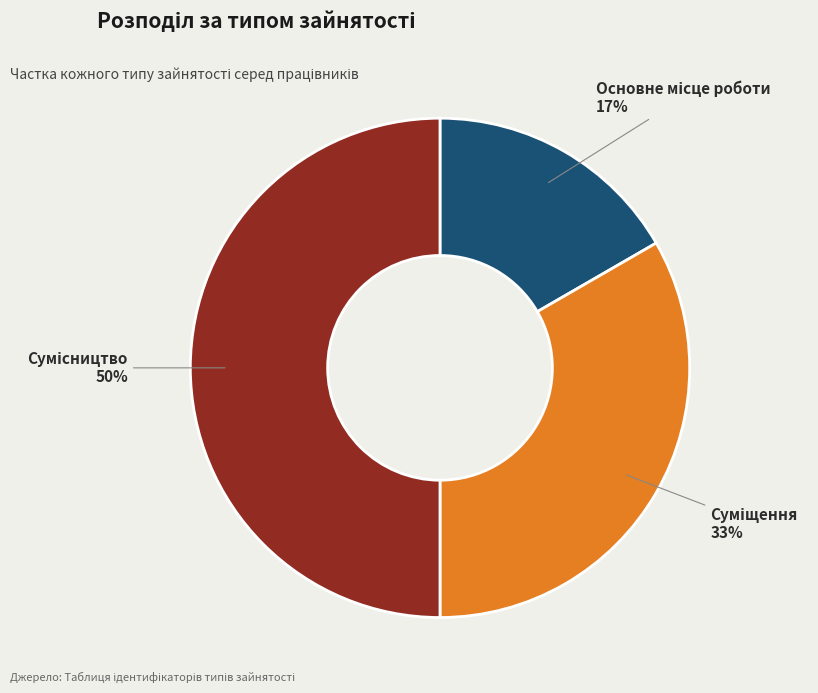

To the nearest percent, what is the average slice percentage?

33%